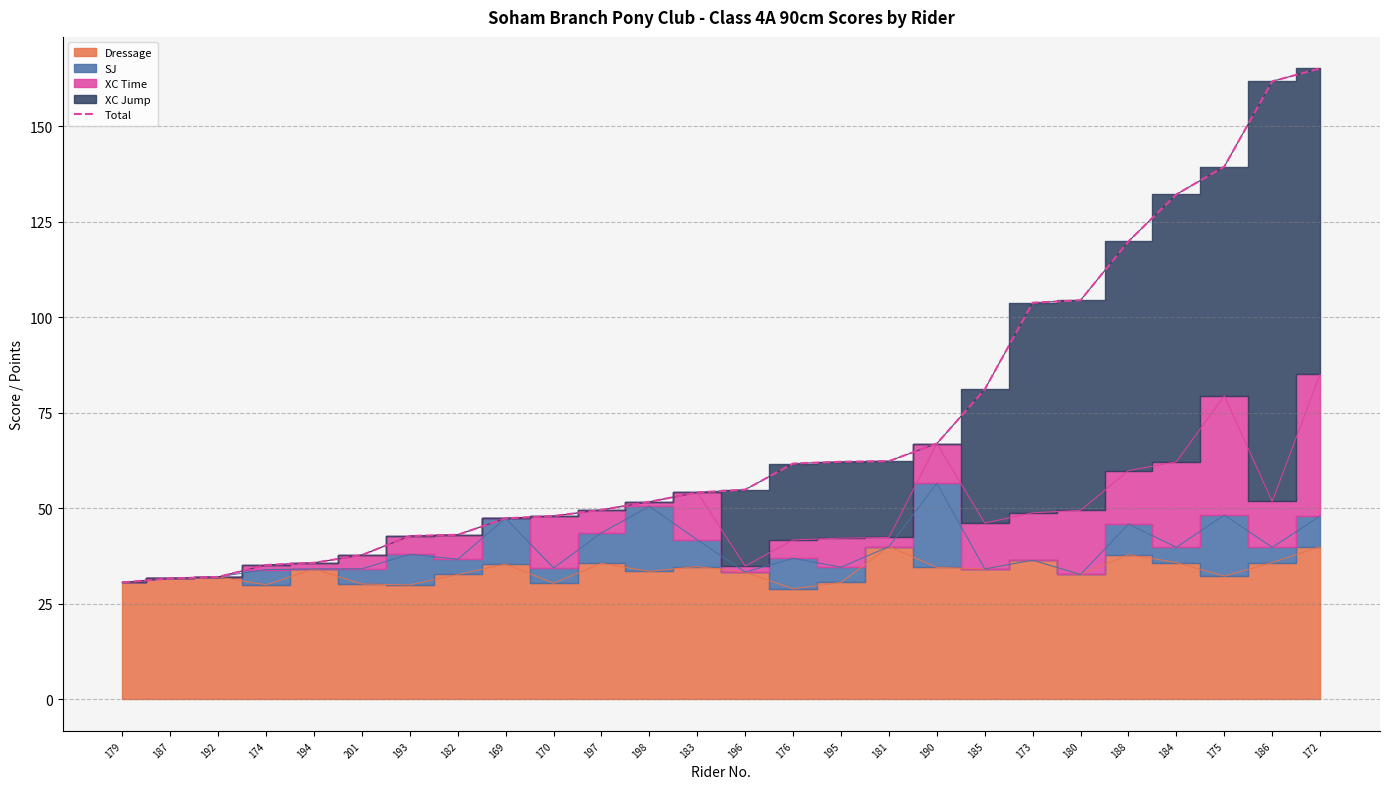

The chart shows a value of 67.0 at 190. True or false?

True